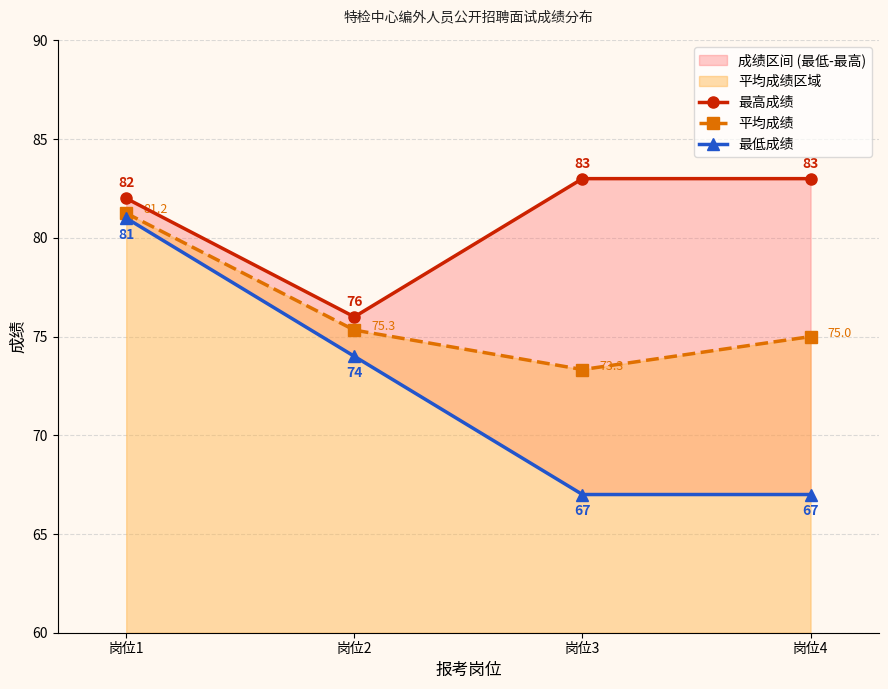

Which has a higher value, 岗位1 or 岗位4?

岗位4